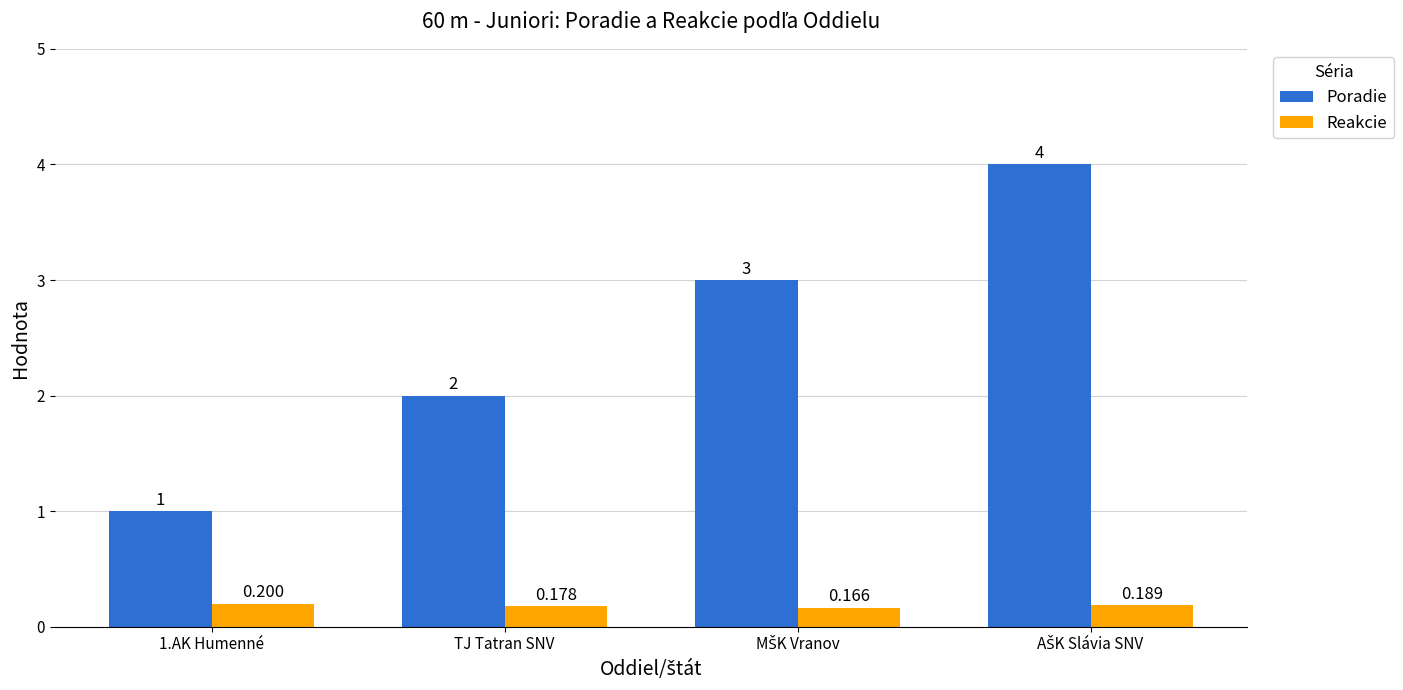

At TJ Tatran SNV, list the series in order from largest to smallest.

Poradie, Reakcie